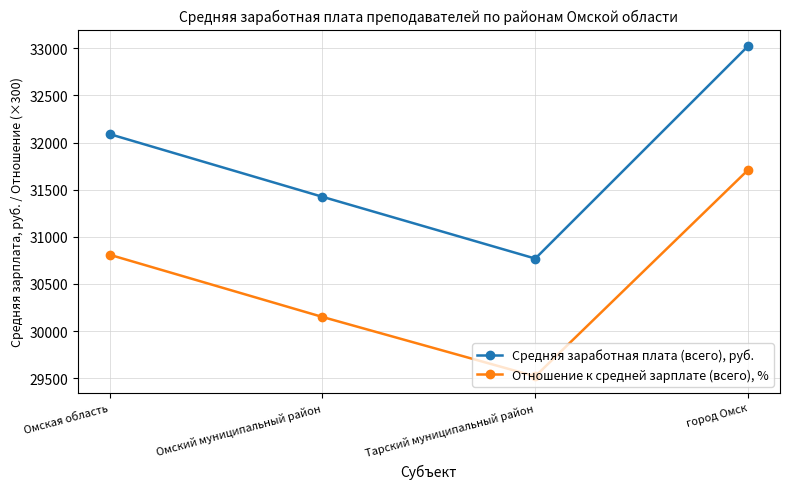

The value of Отношение к средней зарплате (всего), % at Тарский муниципальный район is 41447.1. True or false?

False